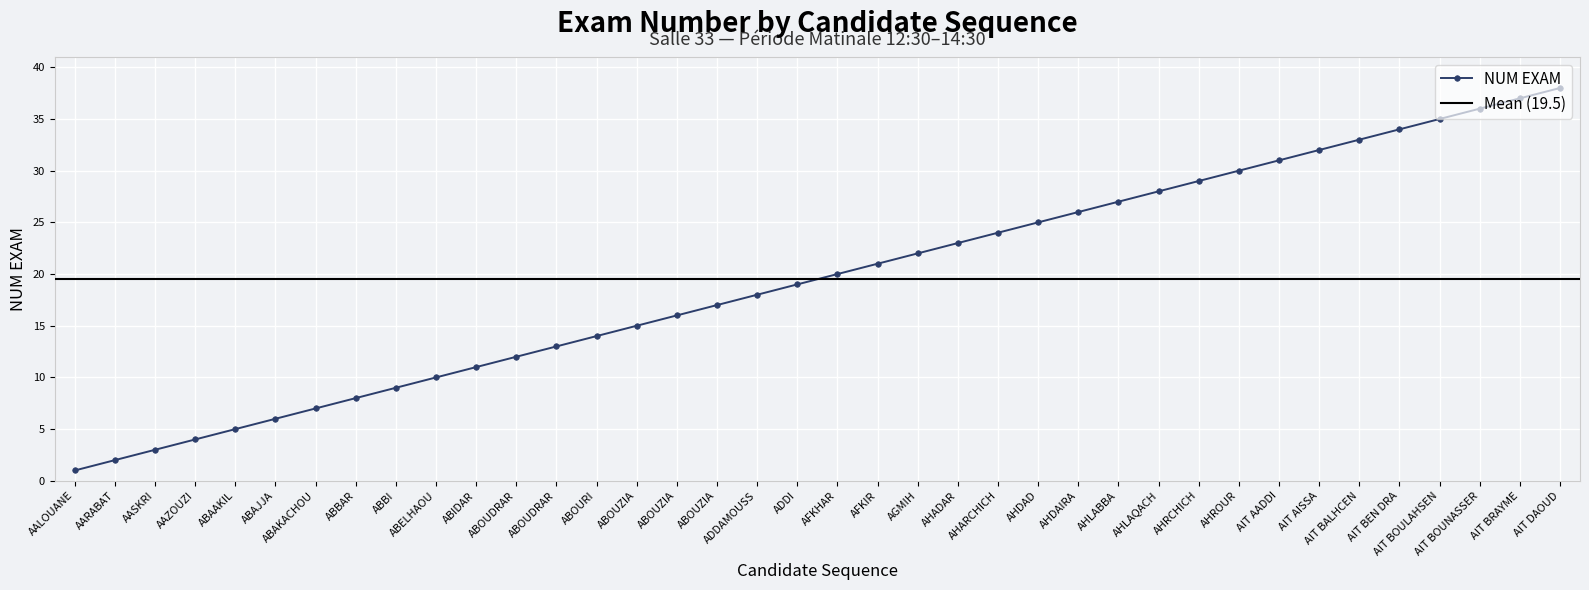

Reading left to right, what are all the values shown in this chart?

1	2	3	4	5	6	7	8	9	10	11	12	13	14	15	16	17	18	19	20	21	22	23	24	25	26	27	28	29	30	31	32	33	34	35	36	37	38